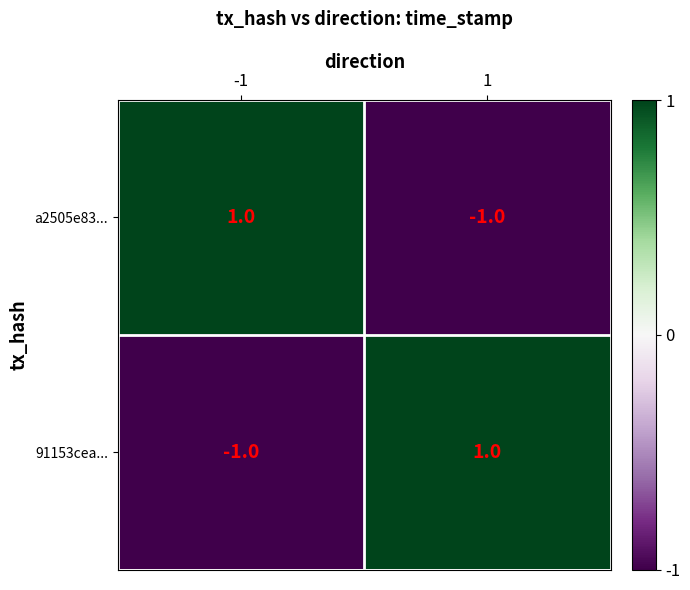

At 1, list the series in order from smallest to largest.

a2505e83..., 91153cea...